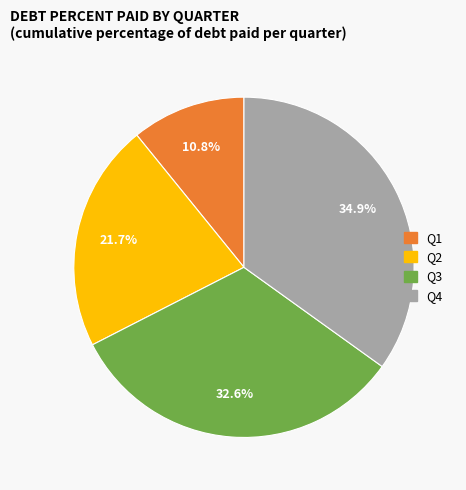

Does any single category account for the majority?

No